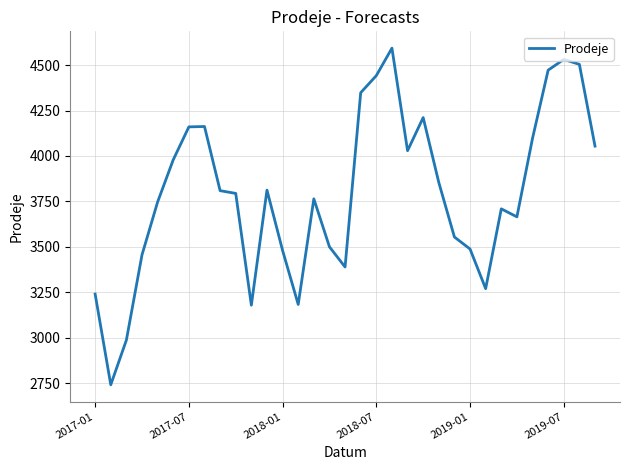

What is the average value?

3794